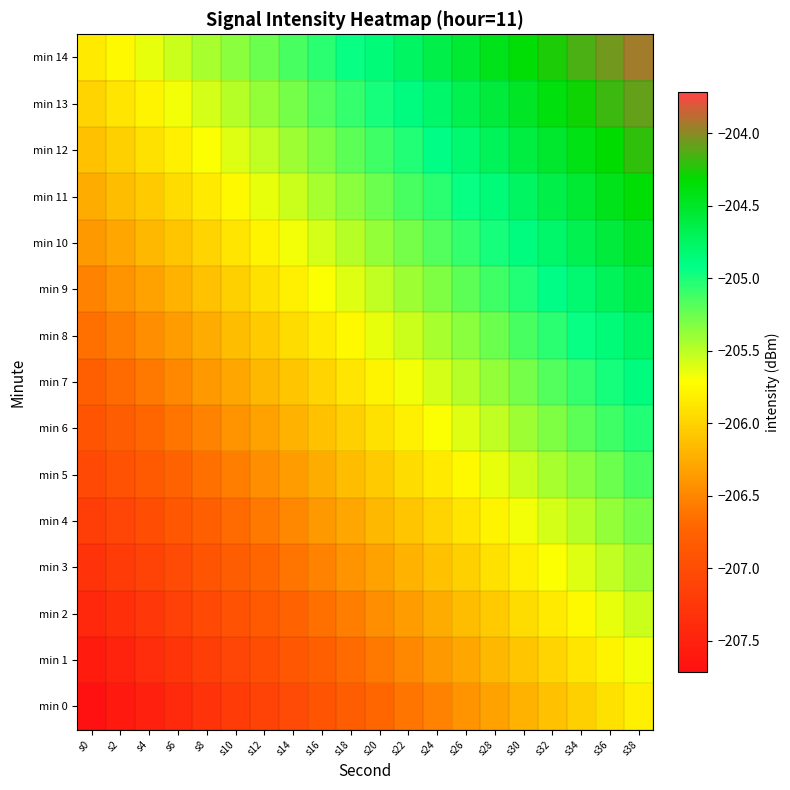

At which category is the sum across all series the highest?

s38